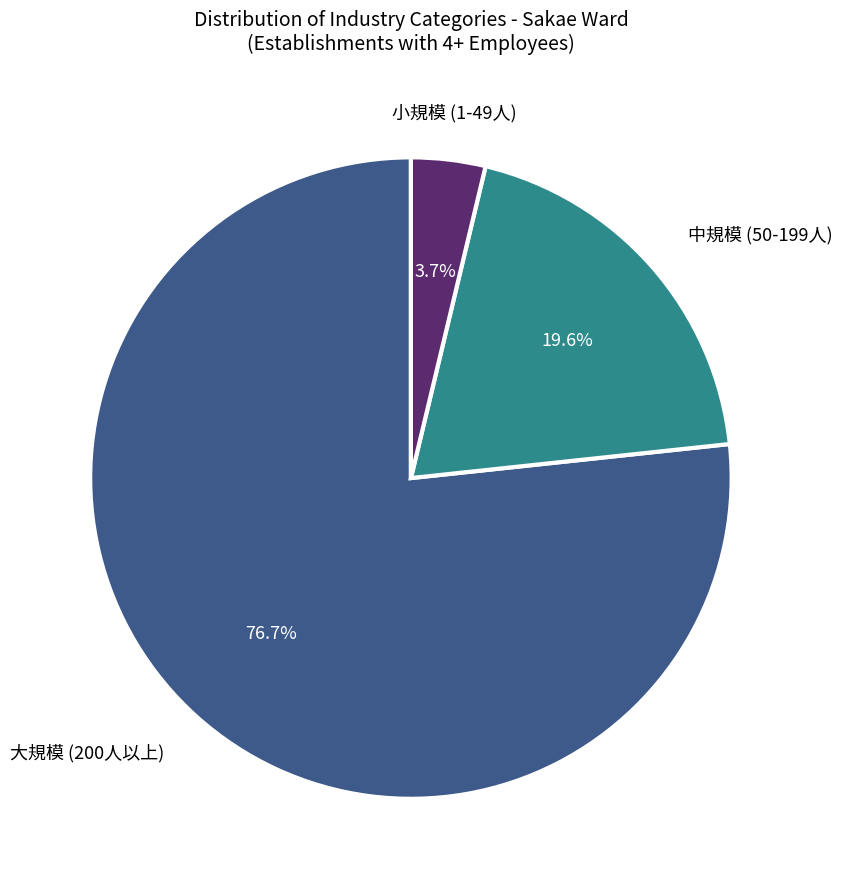

To the nearest percent, what is the difference between the largest and smallest slice percentages?

73%